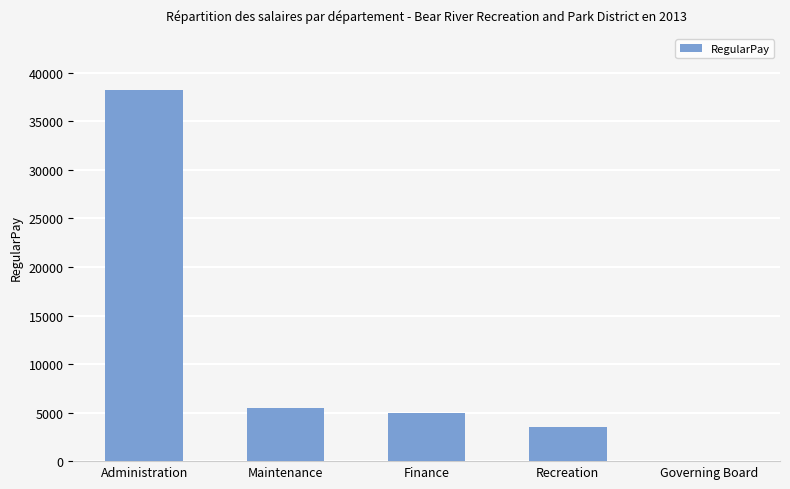

Is it true that the value at Finance is 4995?

True